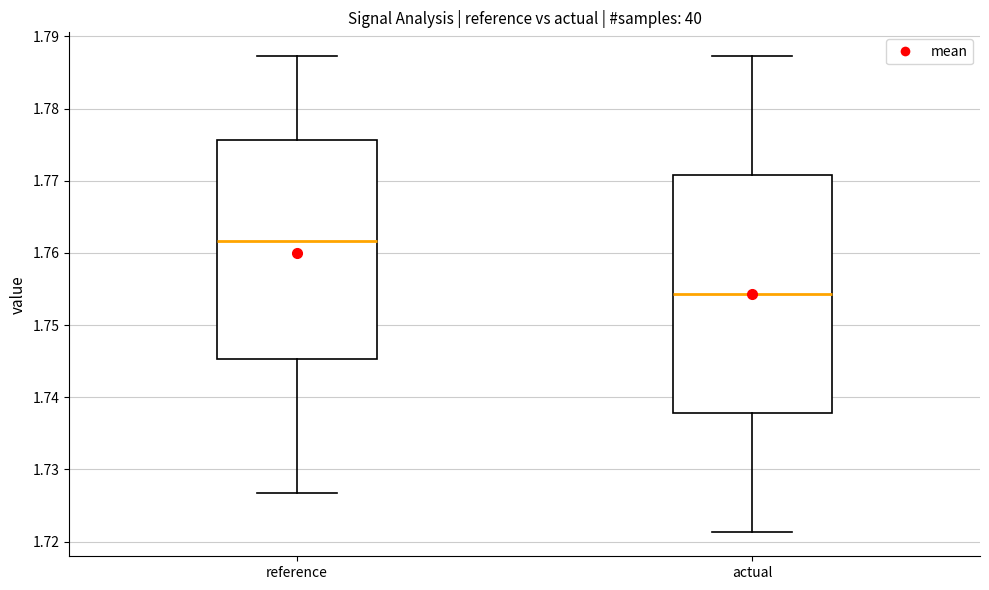

Where does the lower whisker of the box for reference end on the y-axis? The values are not printed on the chart, so give them approximately, as read against the axis.

1.727